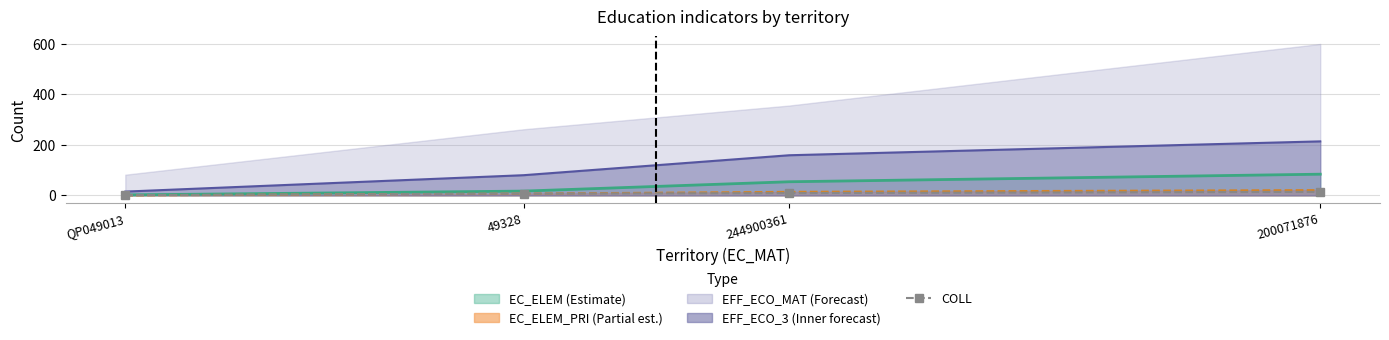

True or false: the data has more than 0 interior local peaks.

False